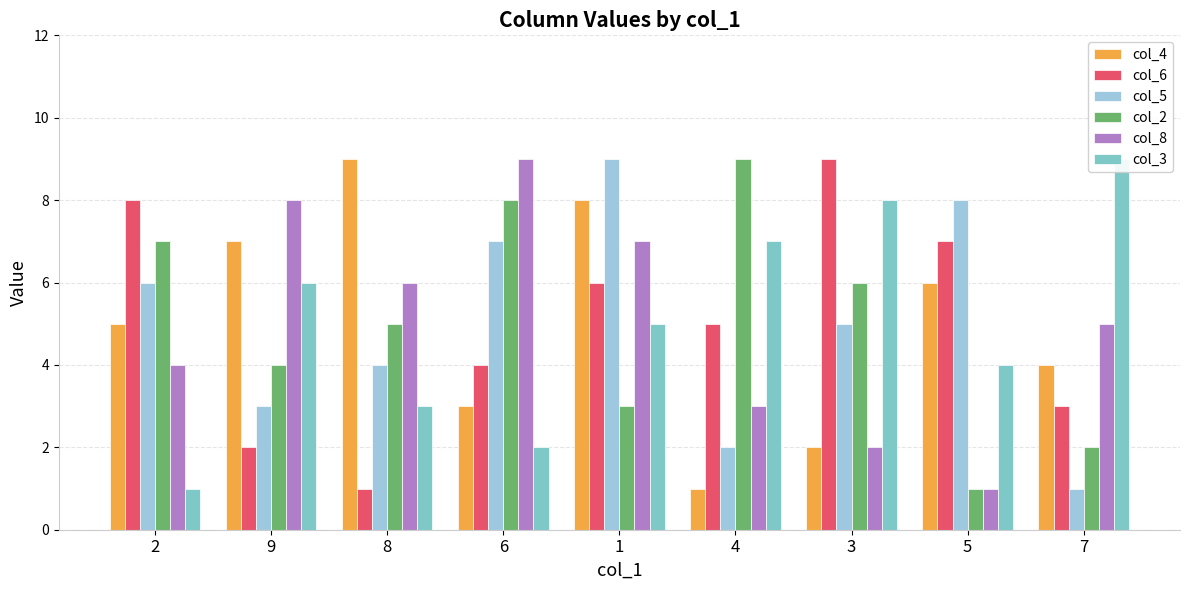

Which series changed the most between 2 and 9?

col_6